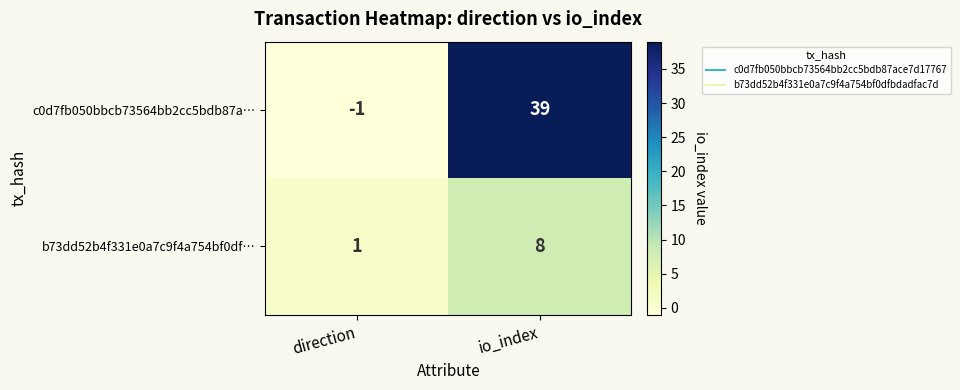

What is the sum of all c0d7fb050bbcb73564bb2cc5bdb87a… values?

38